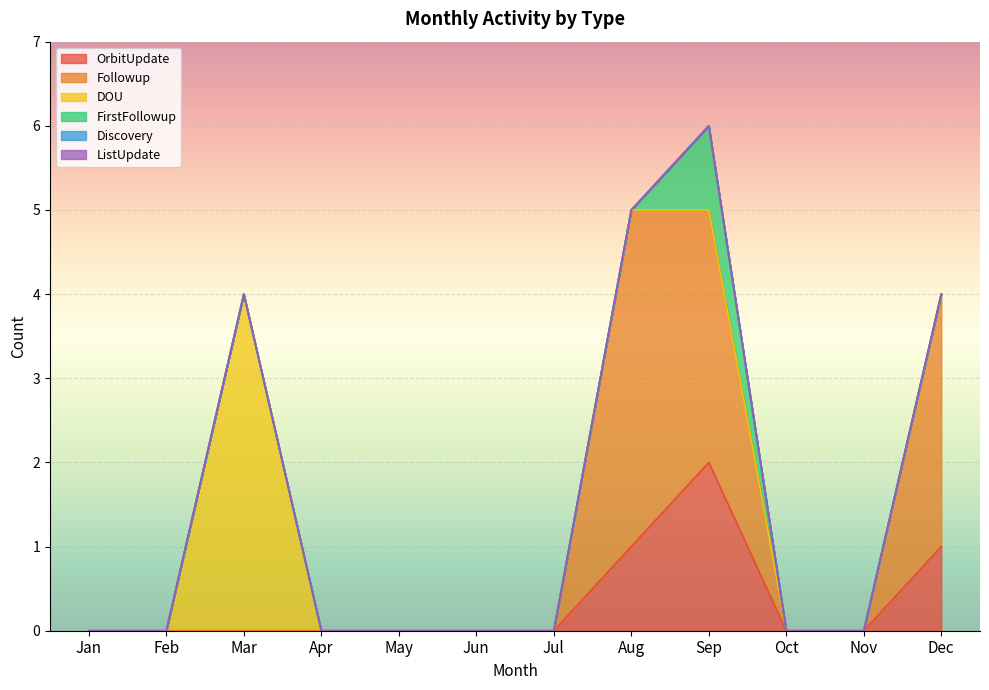

True or false: Discovery has more than 1 points higher than both neighbors.

False